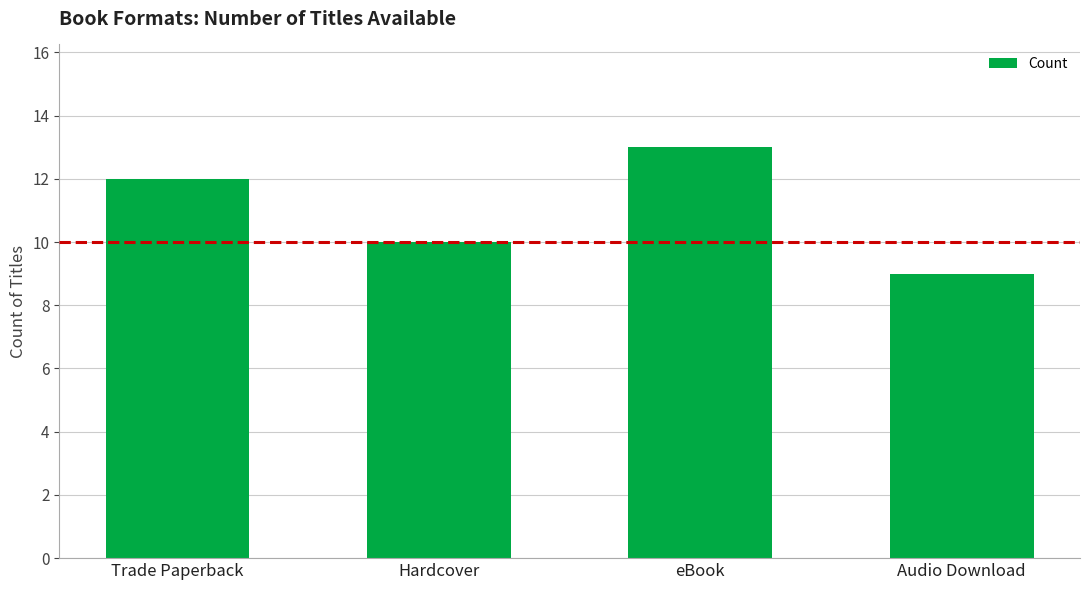

What is the minimum value shown in the chart?

9